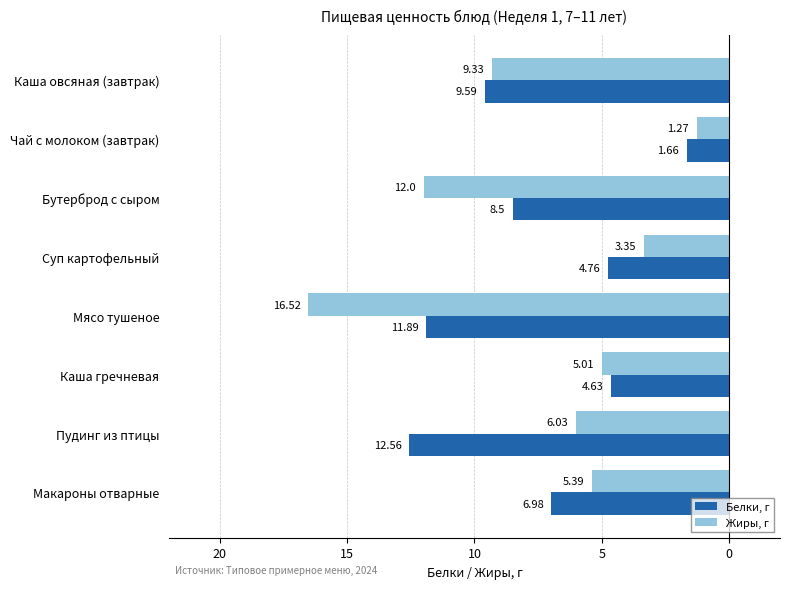

What are all the series names shown in the legend?

Белки, г, Жиры, г